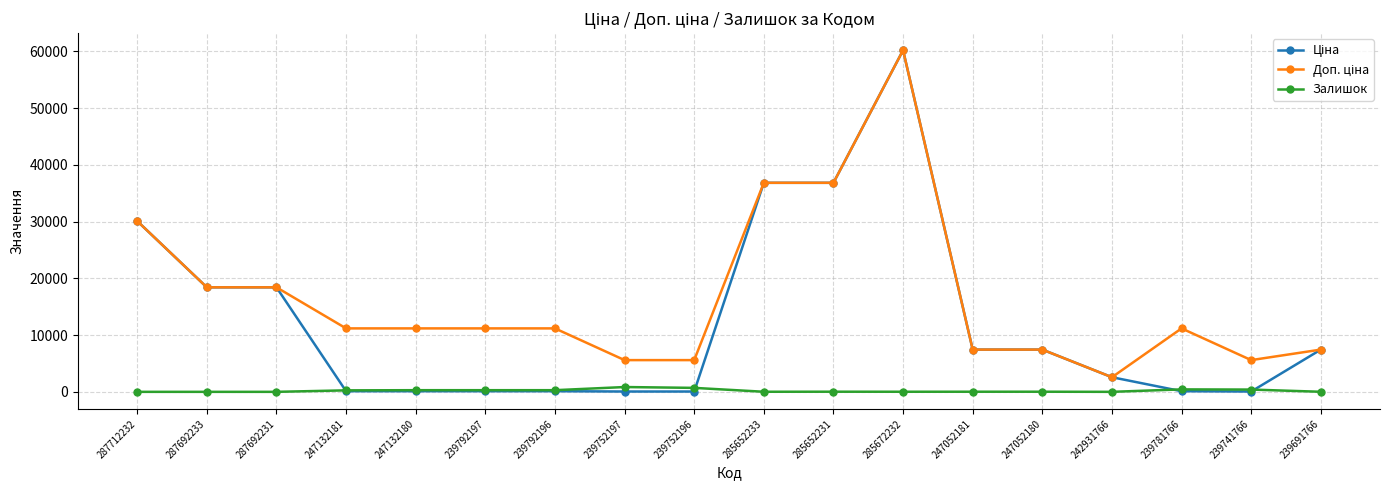

Does the chart have visible grid lines?

Yes